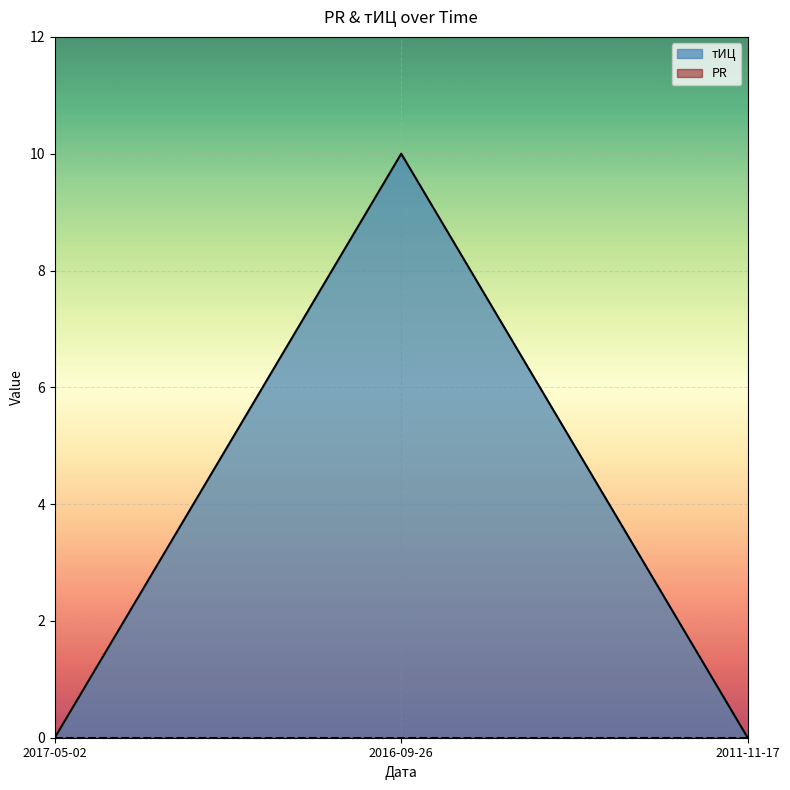

What is the average value?

3